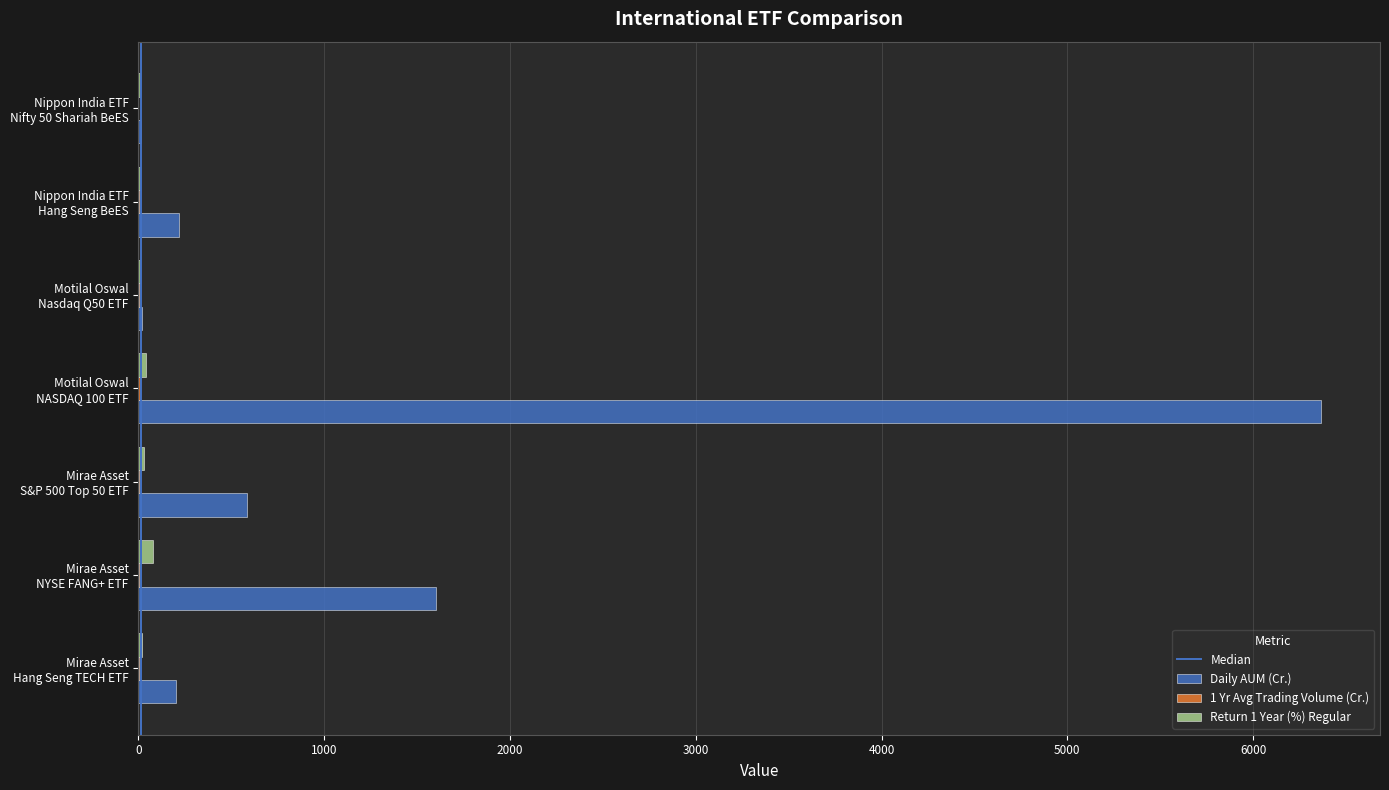

What is the maximum value shown in the chart?

6365.0